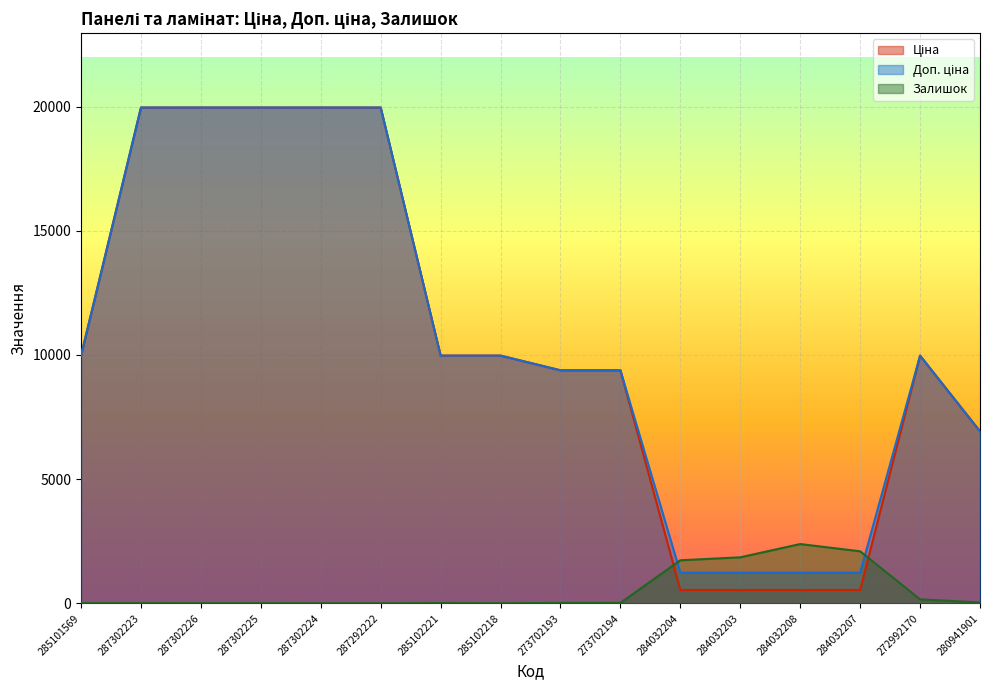

Reading left to right, list all the values displayed in this chart.

Ціна: 9975.0	19964.2	19964.2	19964.2	19964.2	19964.2	9975.0	9975.0	9384.0	9384.0	539.0	539.0	539.0	539.0	9975.0	6925.7
Доп. ціна: 9975.0	19964.2	19964.2	19964.2	19964.2	19964.2	9975.0	9975.0	9384.0	9384.0	1235.4	1235.4	1235.4	1235.4	9975.0	6925.7
Залишок: 7.0	7.0	6.0	5.0	3.0	2.0	11.0	3.0	18.0	18.0	1734.0	1854.0	2388.0	2096.0	161.0	36.0